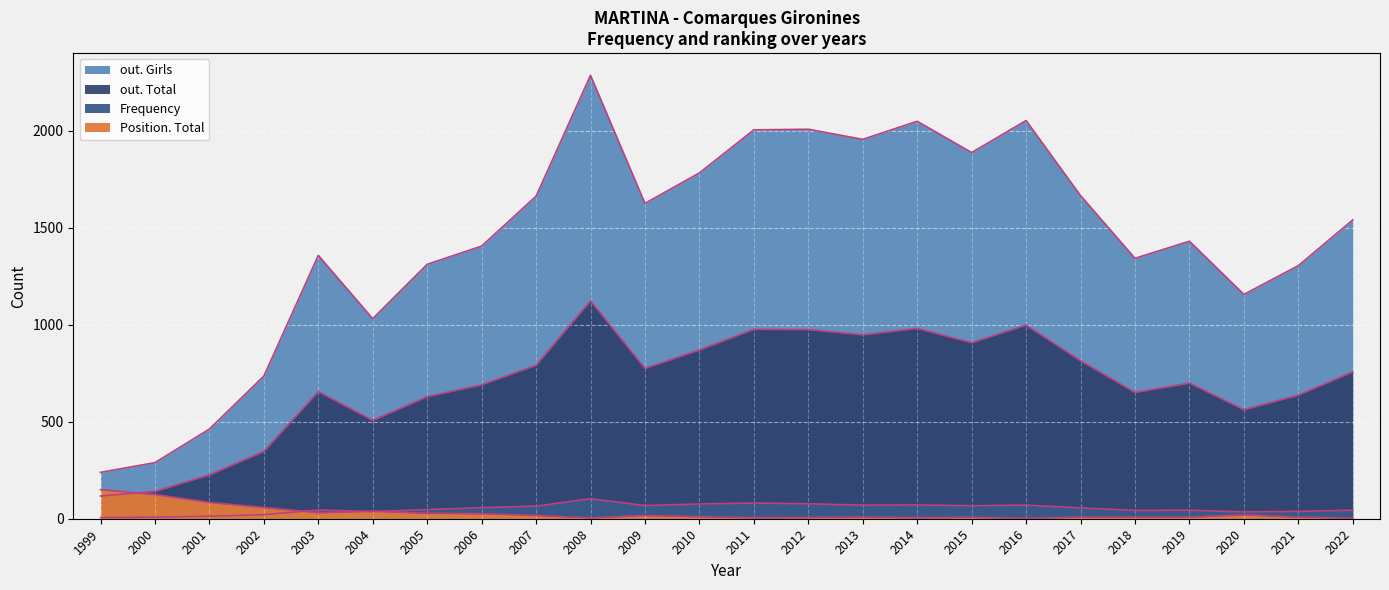

What is the value of the out. Total point at the 9th from the left?

791